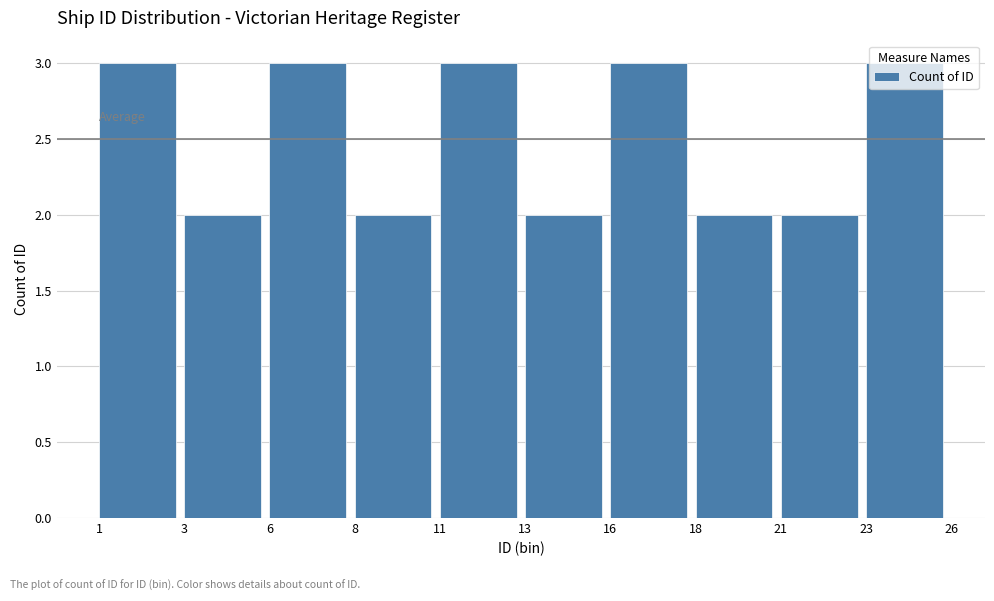

Approximately how many times larger is the value at 18 compared to 21?

1.0